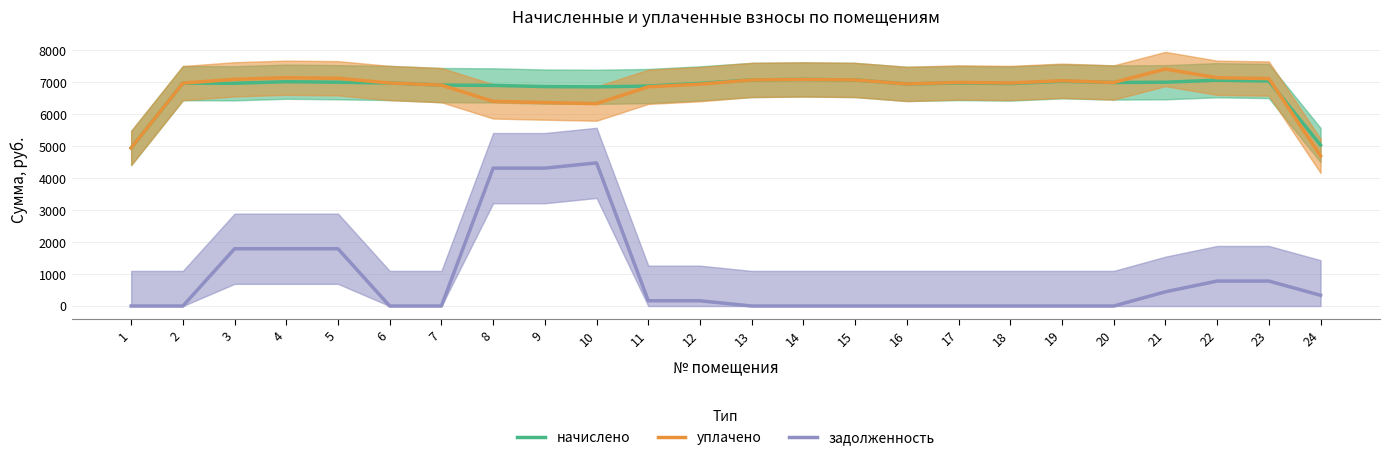

Which series has the largest total across all categories?

начислено